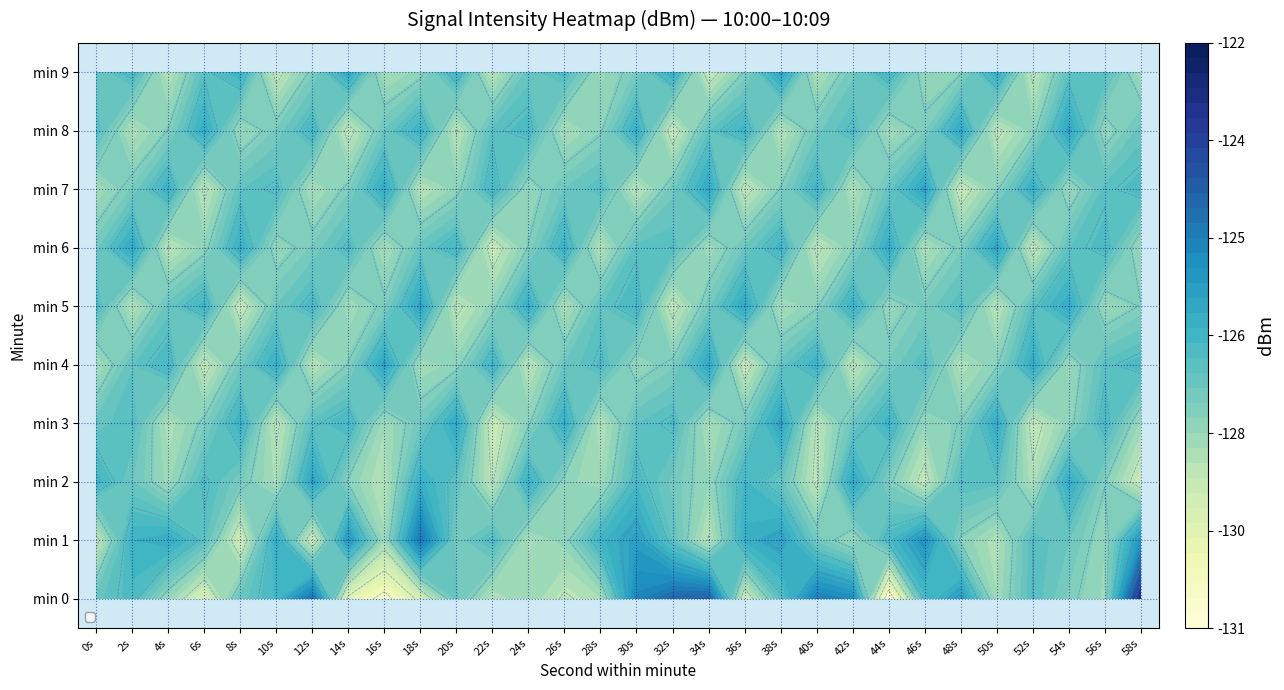

Which has a higher value, 52s or 22s?

52s